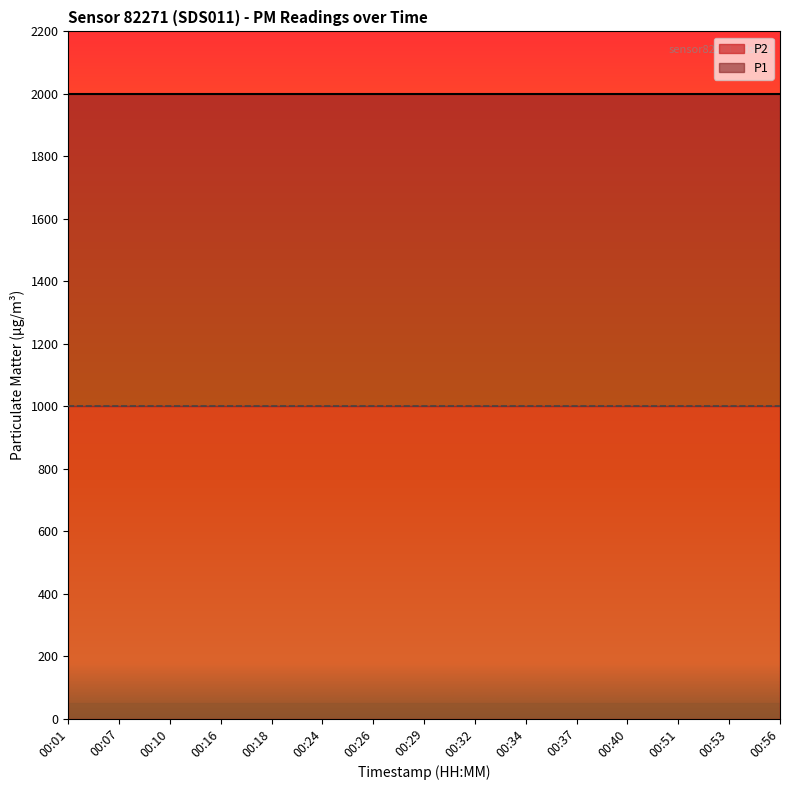

True or false: P1 has a value of 1999.9 at 00:01.

True